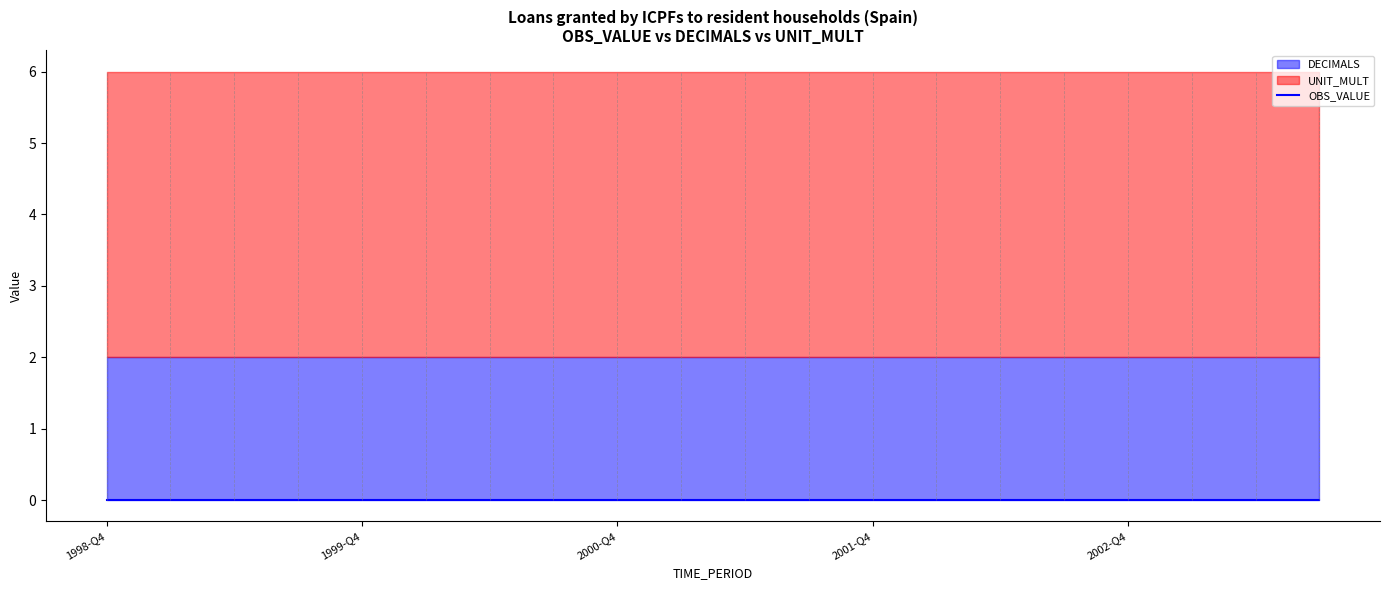

What is the label of the 18th point from the right?

1999-Q2